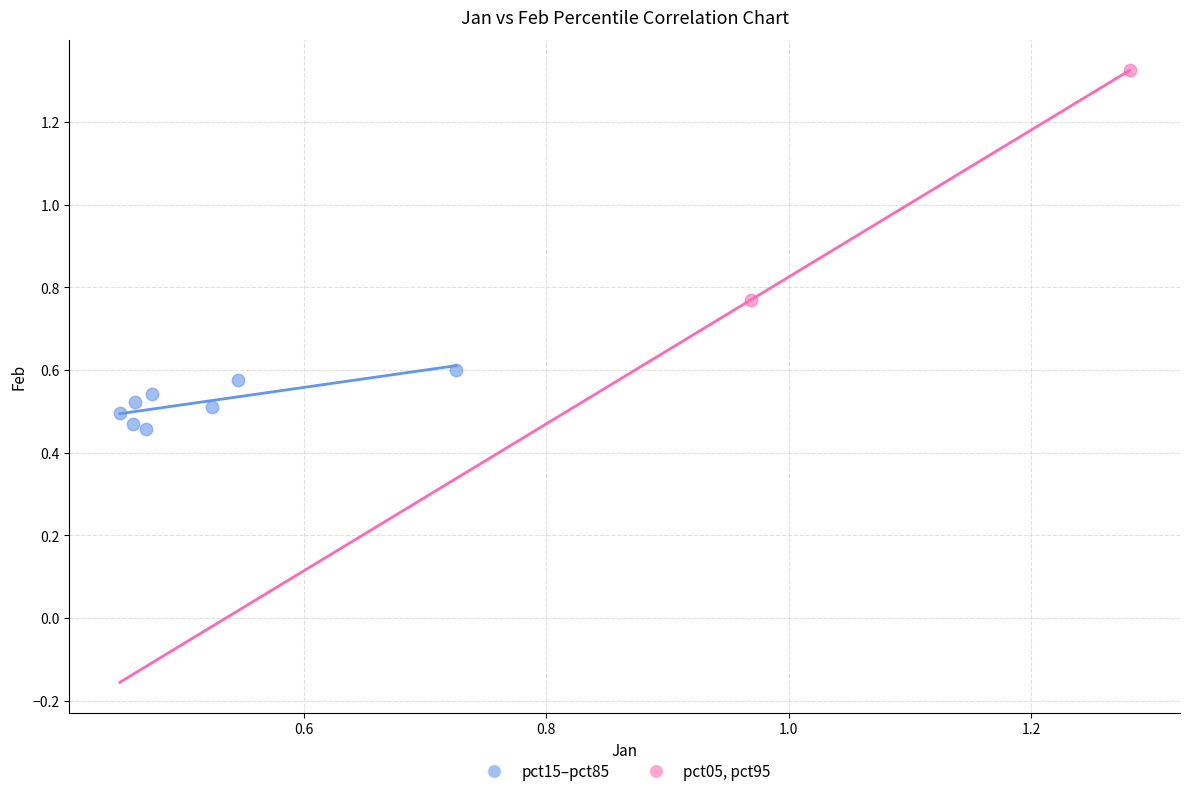

What are all the series names shown in the legend?

pct15–pct85, pct05, pct95